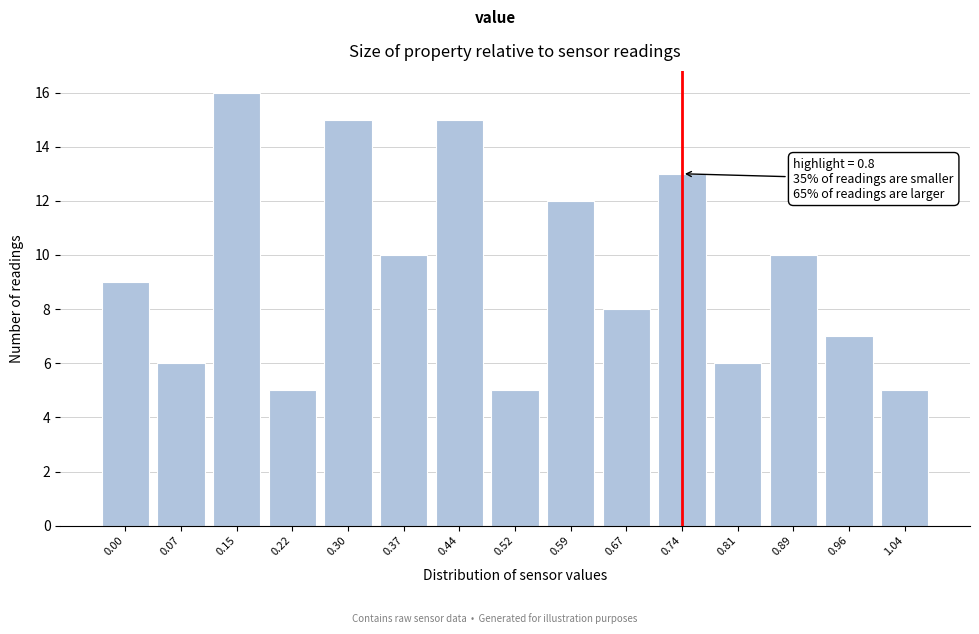

Reading right to left, what are all the values shown in this chart?

5	7	10	6	13	8	12	5	15	10	15	5	16	6	9